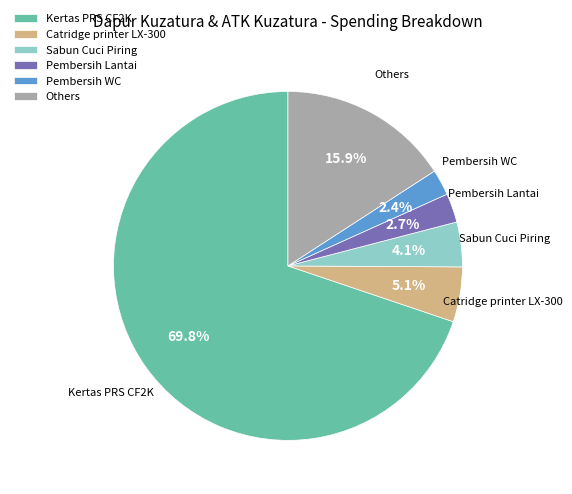

What is the ratio of the value at Catridge printer LX-300 to the value at Pembersih Lantai?

1.9